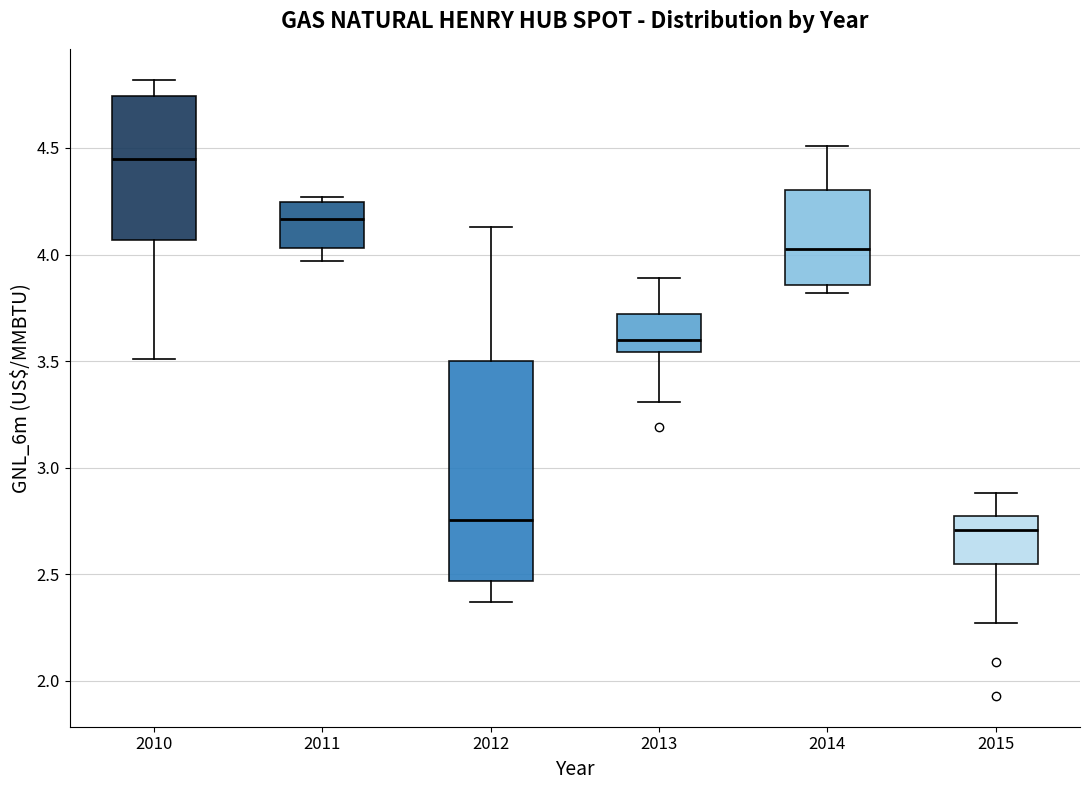

Reading left to right, transcribe this box plot: for each box, give where its median line is, the range the box spans, and where its two whiskers end, as read against the y-axis. The values are not printed on the chart, so give them approximately, as read against the axis.

2010: median 4.45, box 4.05 to 4.75, whiskers 3.50 to 4.80
2011: median 4.15, box 4.05 to 4.25, whiskers 3.95 to 4.25 (just above the box's upper edge)
2012: median 2.75, box 2.45 to 3.50, whiskers 2.35 to 4.15
2013: median 3.60, box 3.55 to 3.70, whiskers 3.30 to 3.90
2014: median 4.05, box 3.85 to 4.30, whiskers 3.80 to 4.50
2015: median 2.70, box 2.55 to 2.80, whiskers 2.25 to 2.90